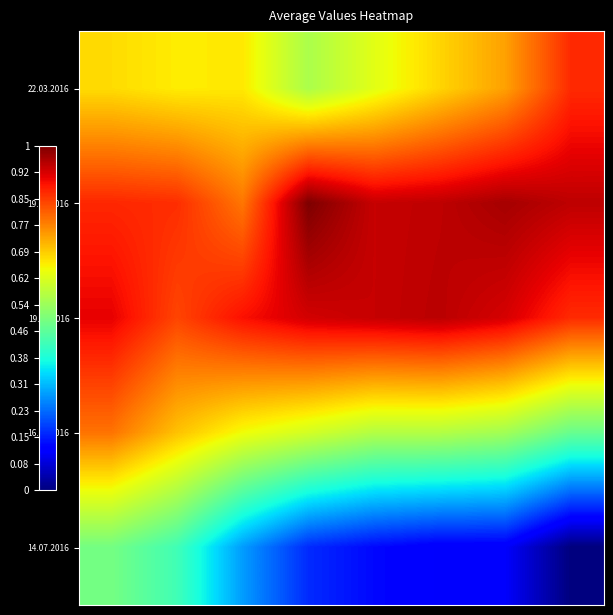

Which series has the largest total across all categories?

19.04.2016